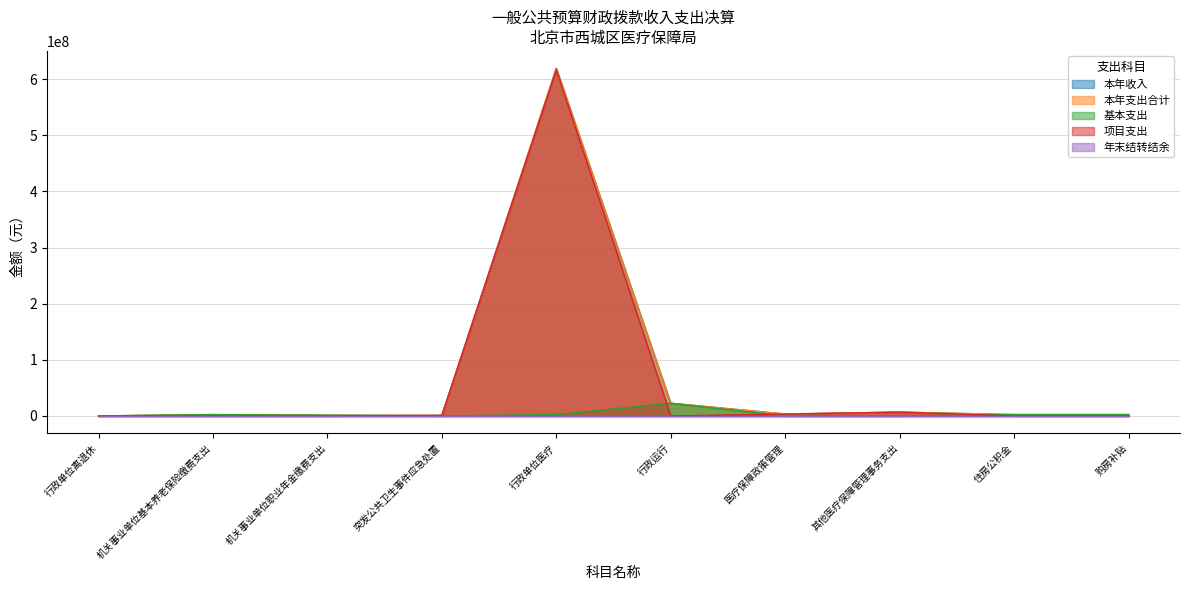

Which category has the highest value in the 本年支出合计 series?

行政单位医疗